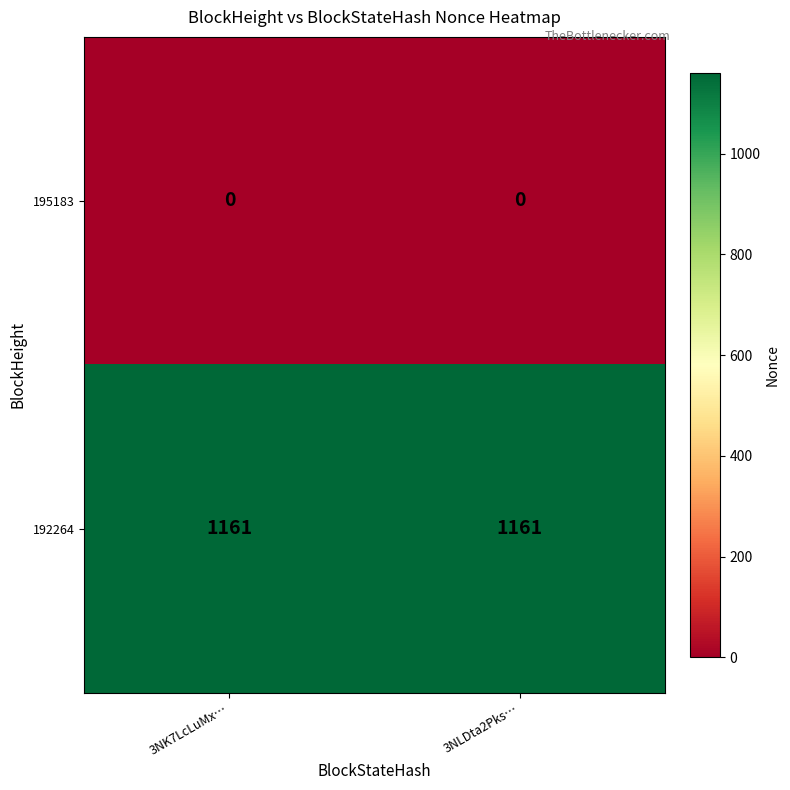

Reading right to left, extract all data points from this chart.

195183: 0	0
192264: 1161	1161